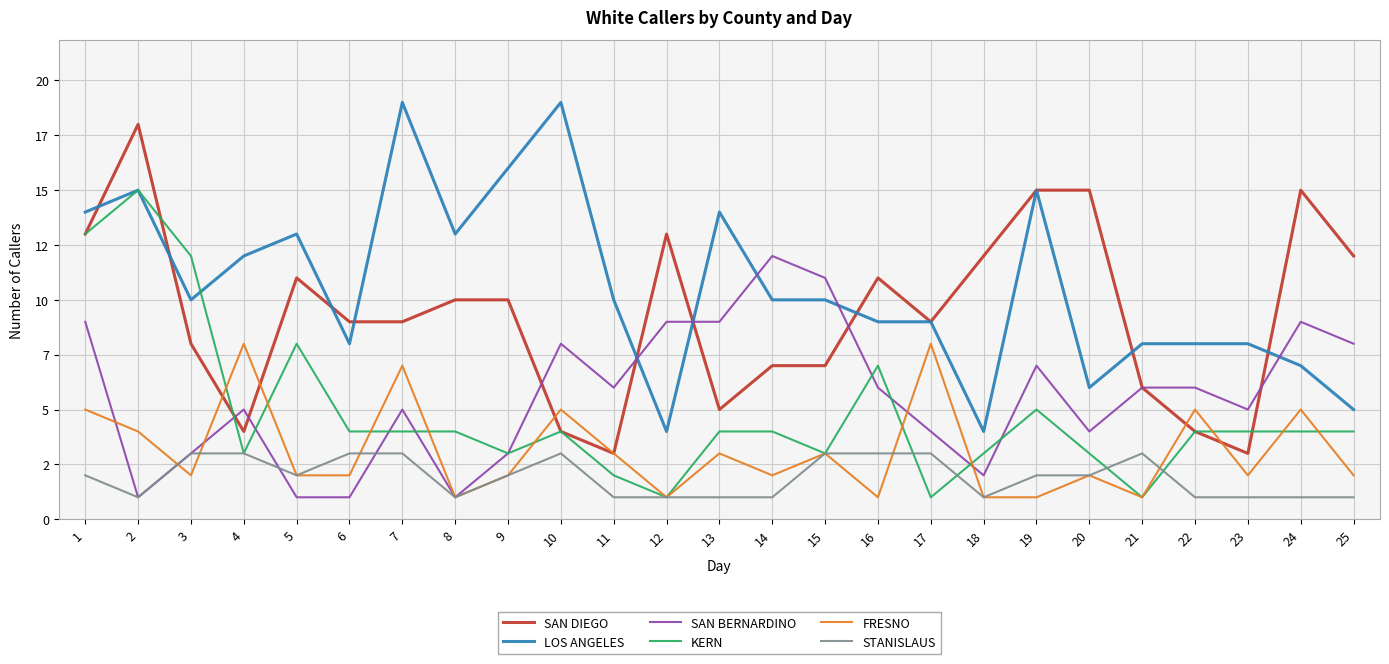

Which category has the lowest value in the STANISLAUS series?

2